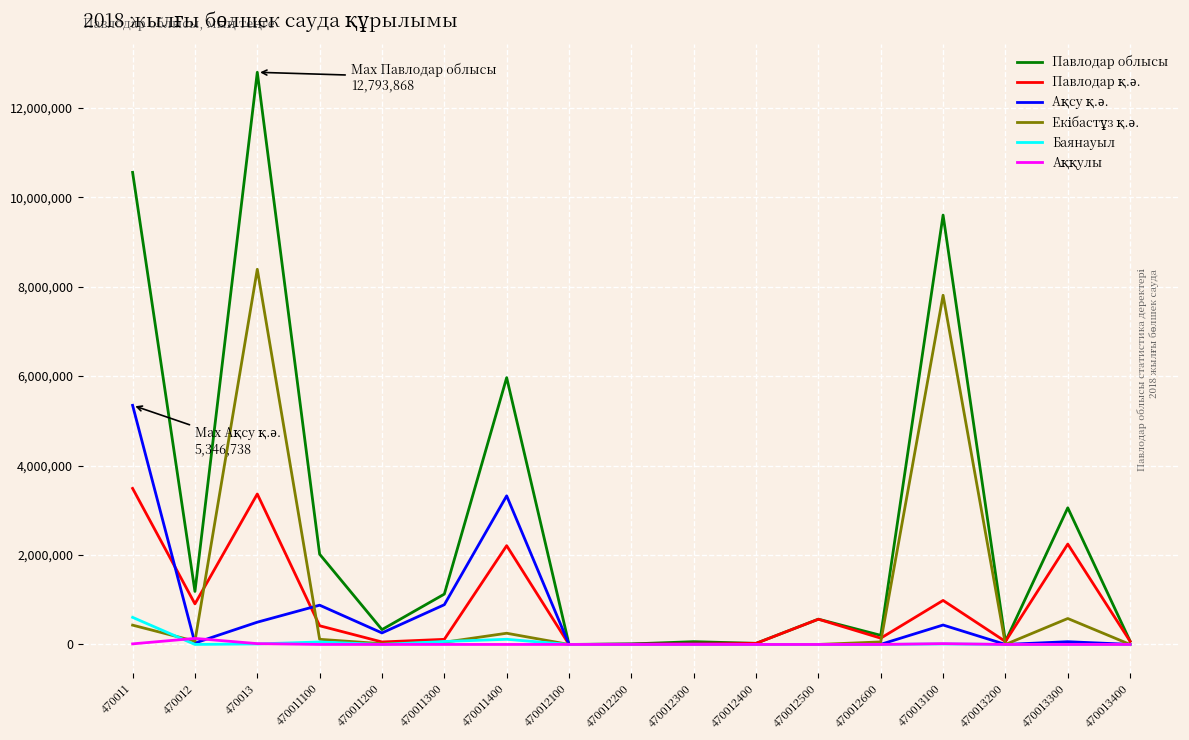

What is the greatest value displayed?

12793868